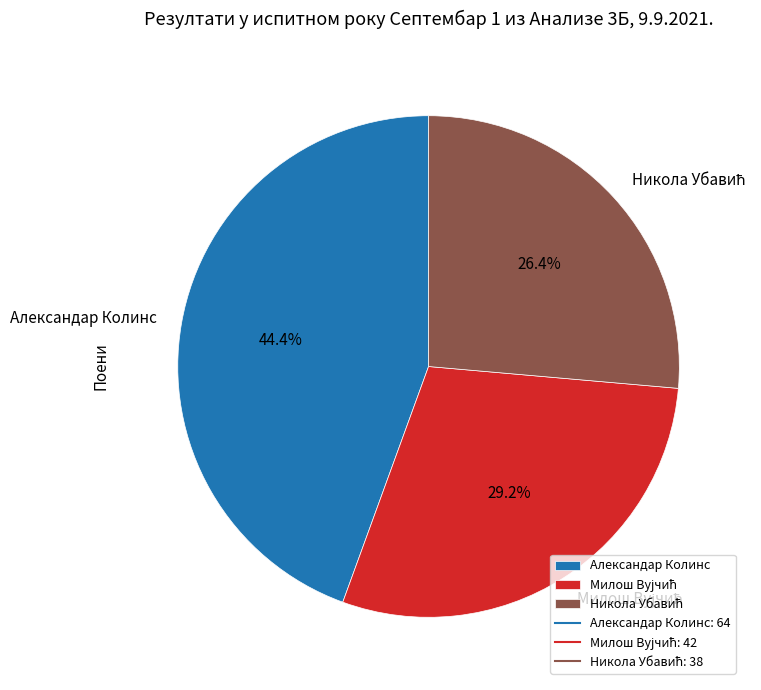

Is there a majority slice in this chart?

No